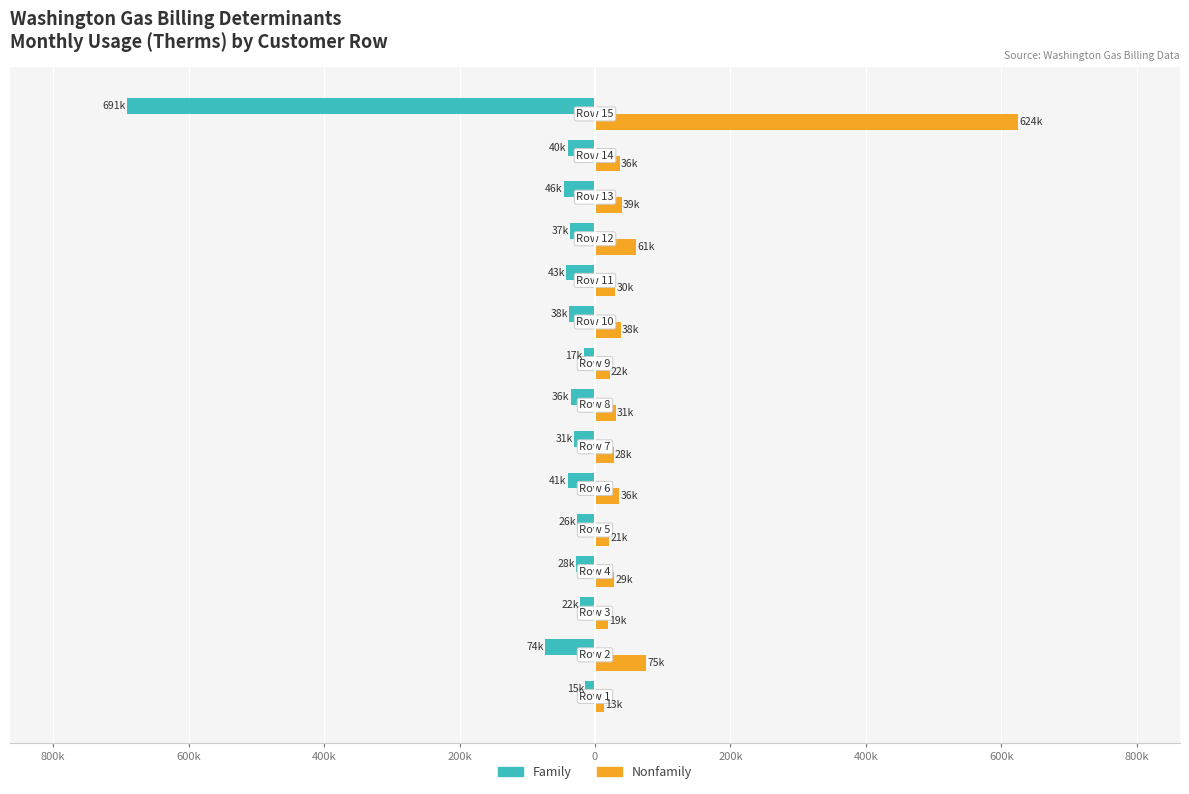

What are all the series names shown in the legend?

Family, Nonfamily